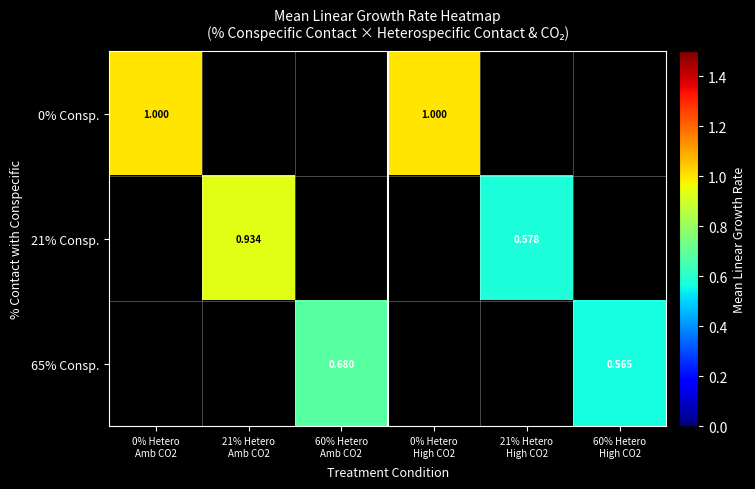

What is the greatest value displayed?

1.0